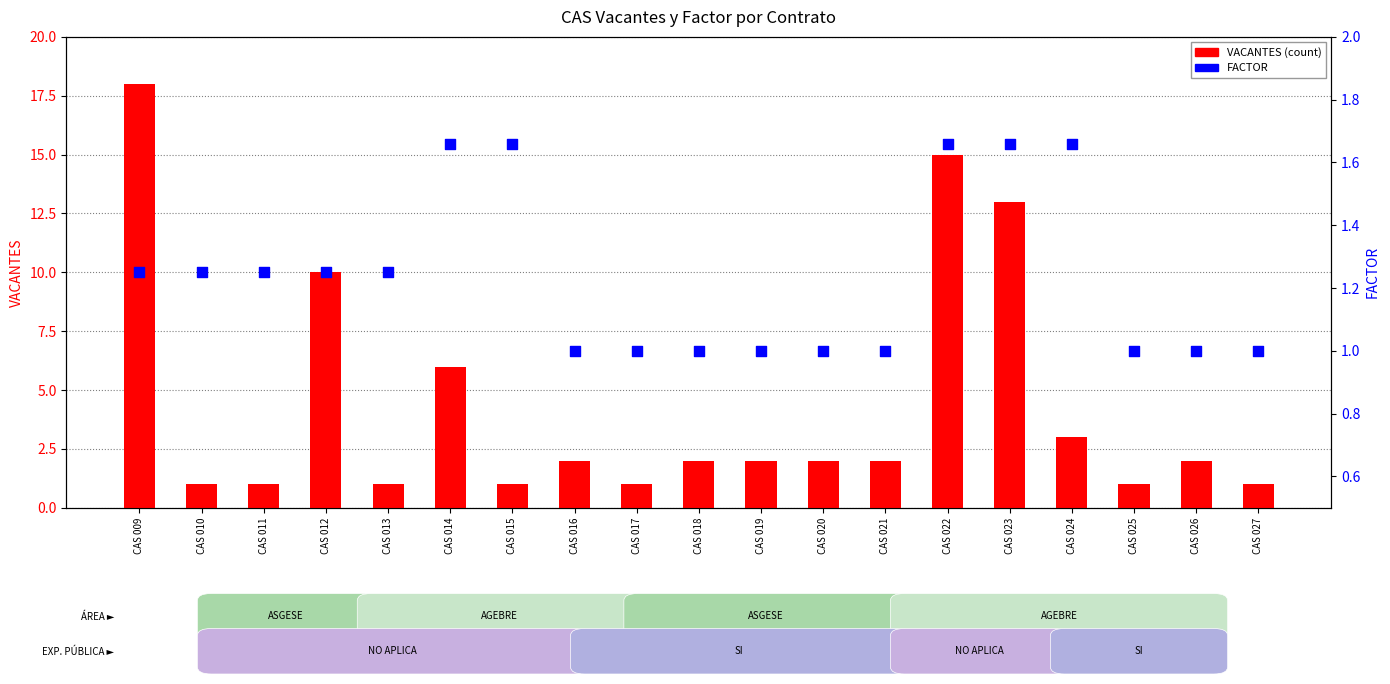

At which category is the sum across all series the highest?

CAS 009